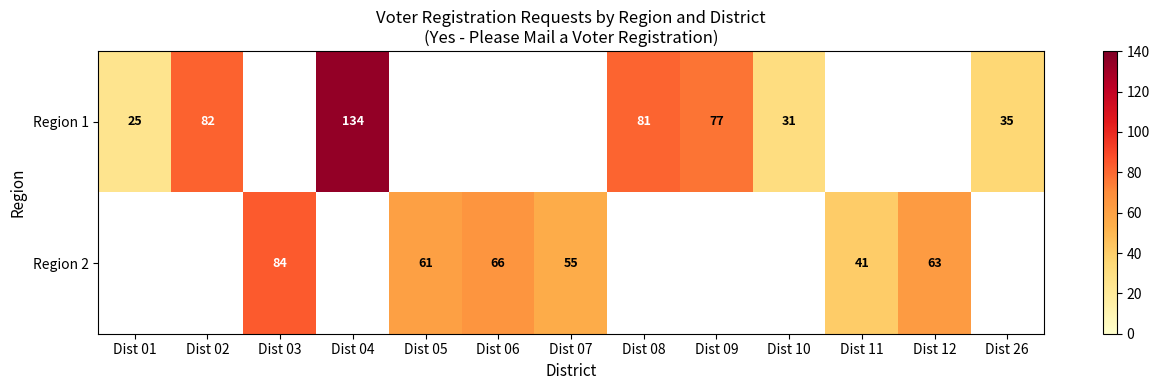

True or false: Region 1 has a value of 10.5 at Dist 26.

False